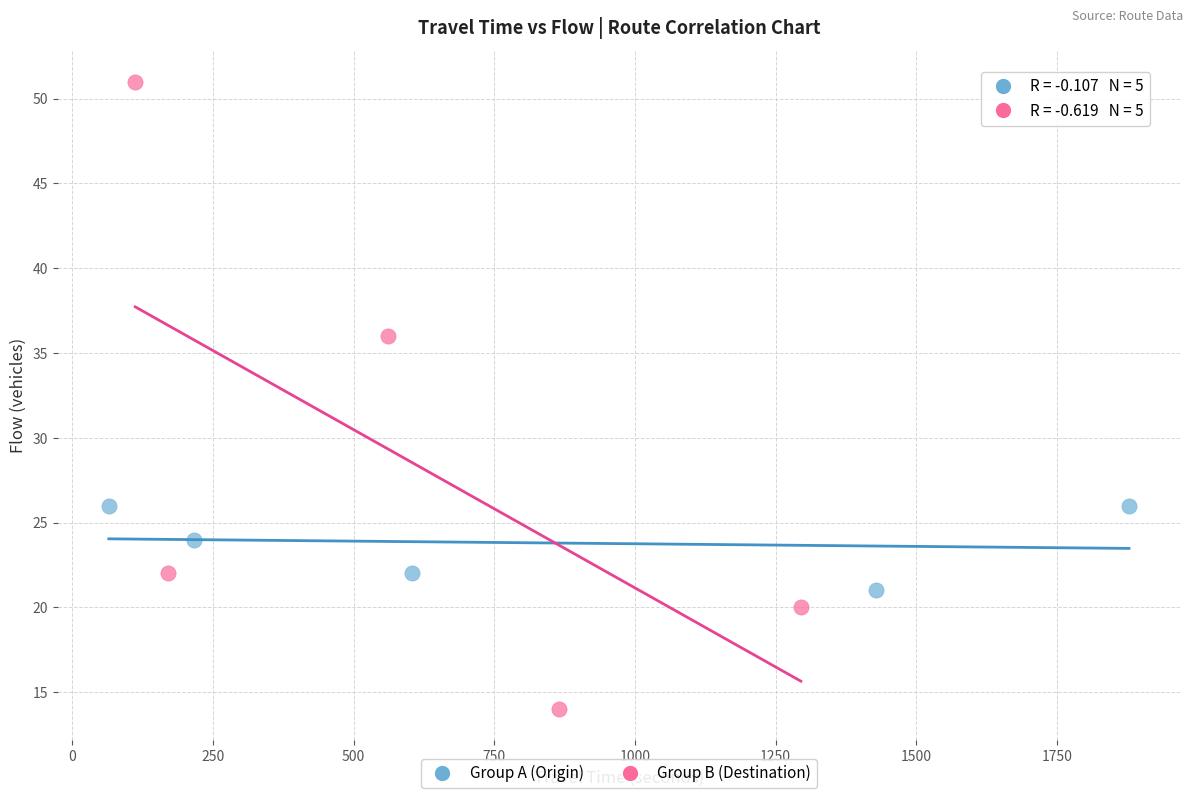

Which series reaches the minimum Y coordinate?

Group B (Destination)